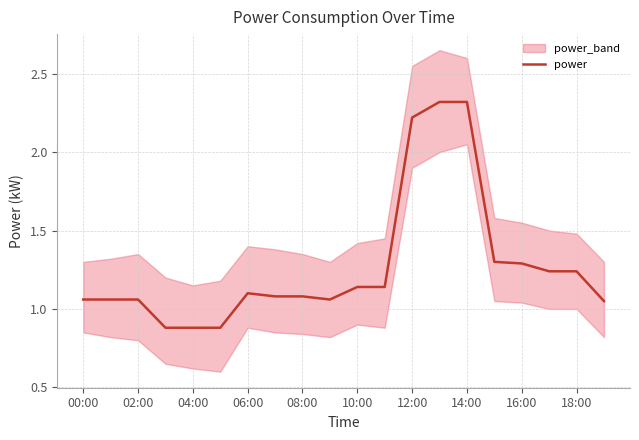

Where does the power series first go above 1?

00:00